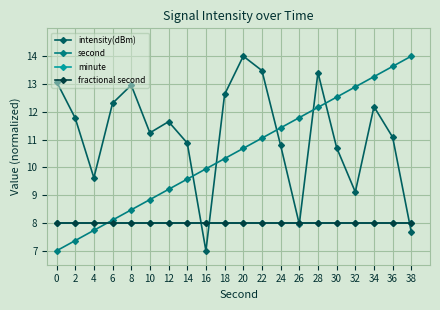

What is the spread (max minus min) of values at 6?

4.3